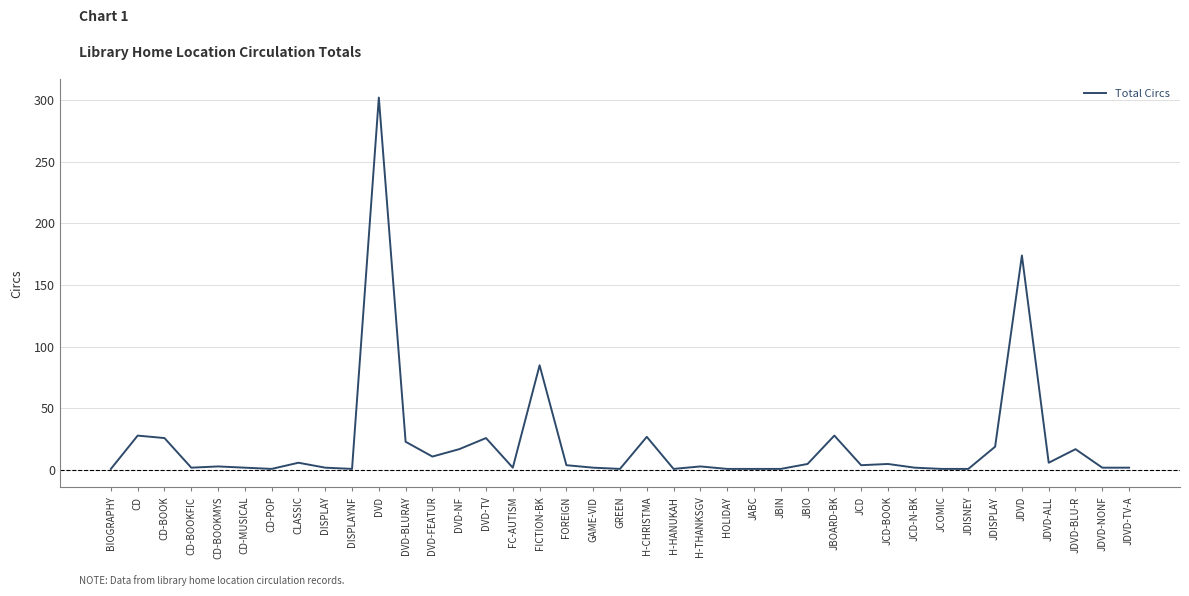

What is the difference between the maximum and minimum values?

301